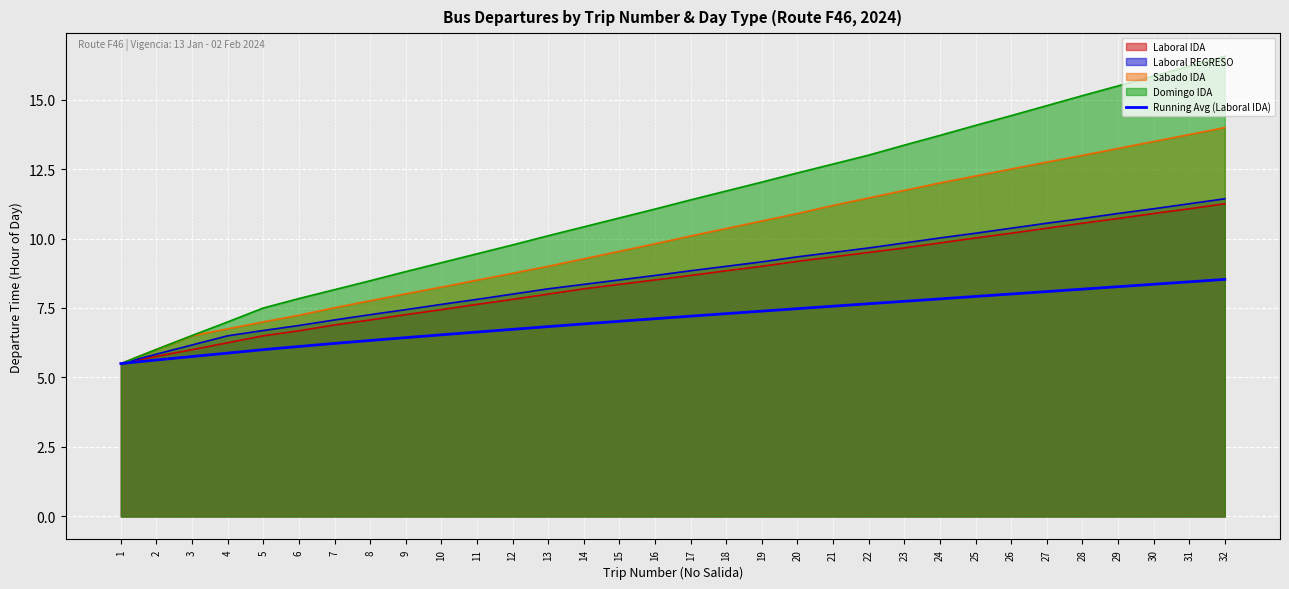

Reading left to right, extract all data points from this chart.

5.5	5.6	5.8	5.9	6.0	6.1	6.2	6.3	6.4	6.5	6.6	6.7	6.8	6.9	7.0	7.1	7.2	7.3	7.4	7.5	7.6	7.7	7.7	7.8	7.9	8.0	8.1	8.2	8.3	8.4	8.4	8.5